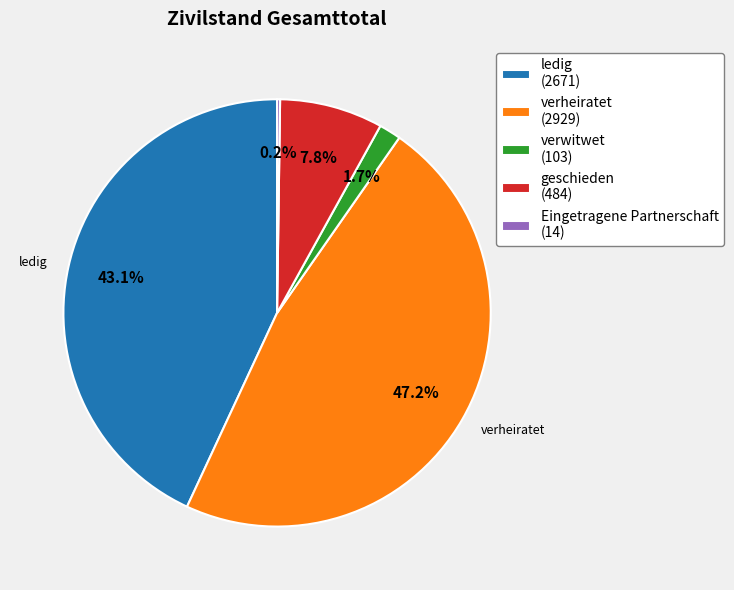

What percentage is NOT represented by verwitwet (103)?

98.3%